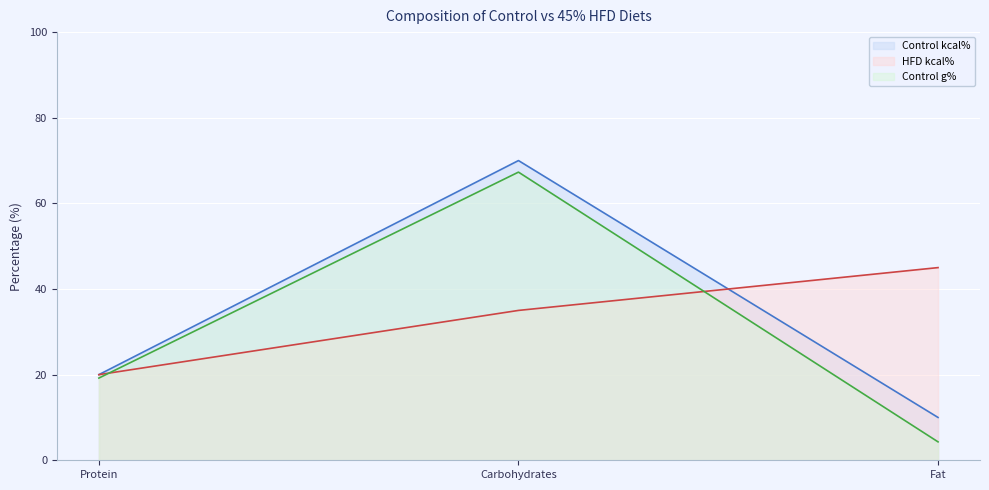

What is the difference between the maximum and second lowest values in the HFD kcal% series?

10.0